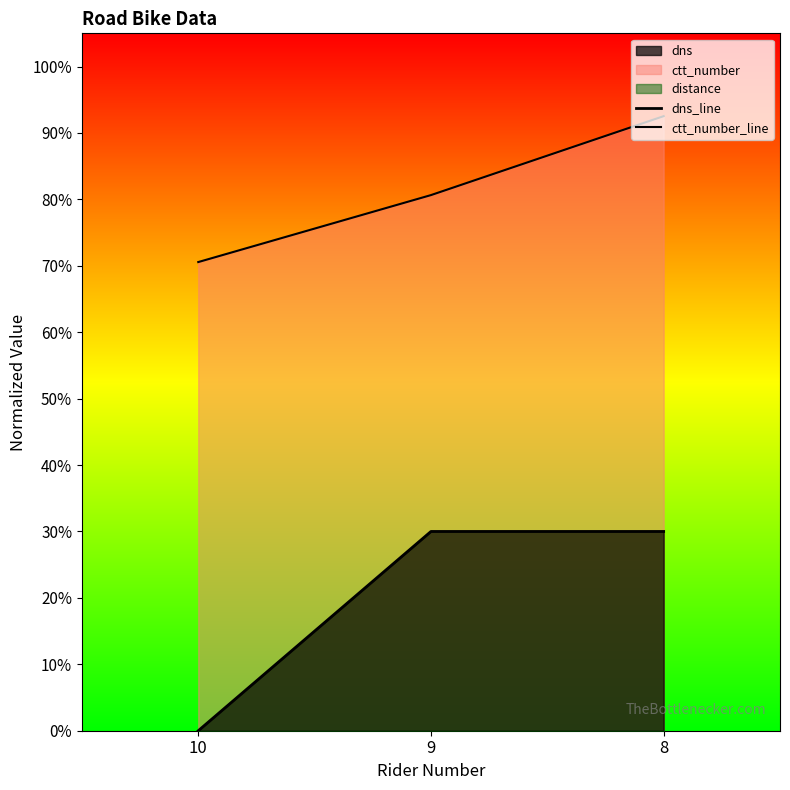

True or false: dns_line has a value of 0.3 at 9.

True